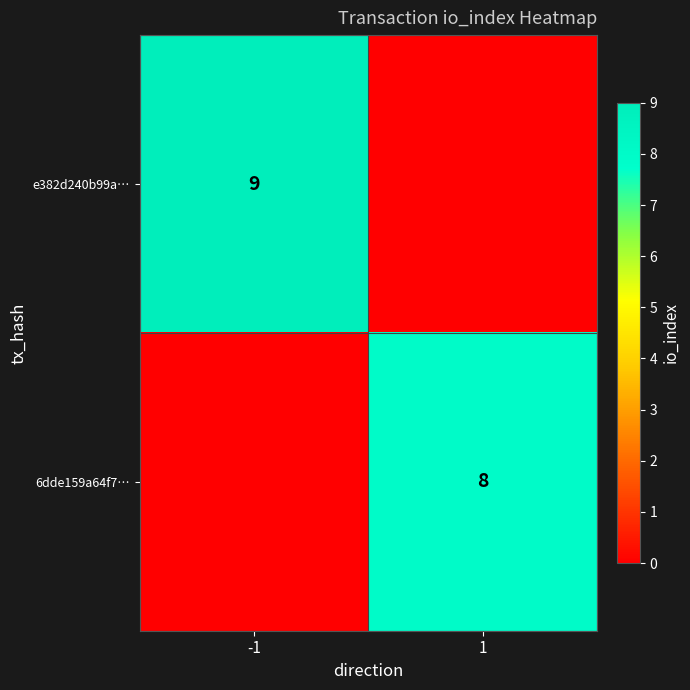

The value of e382d240b99a… at -1 is 9. True or false?

True